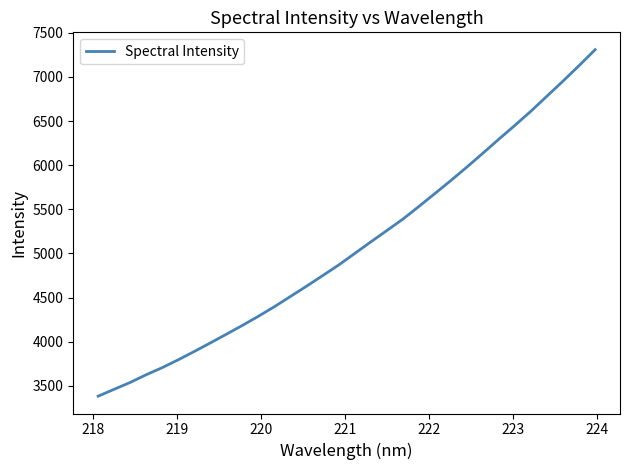

What is the maximum value shown in the chart?

7309.1